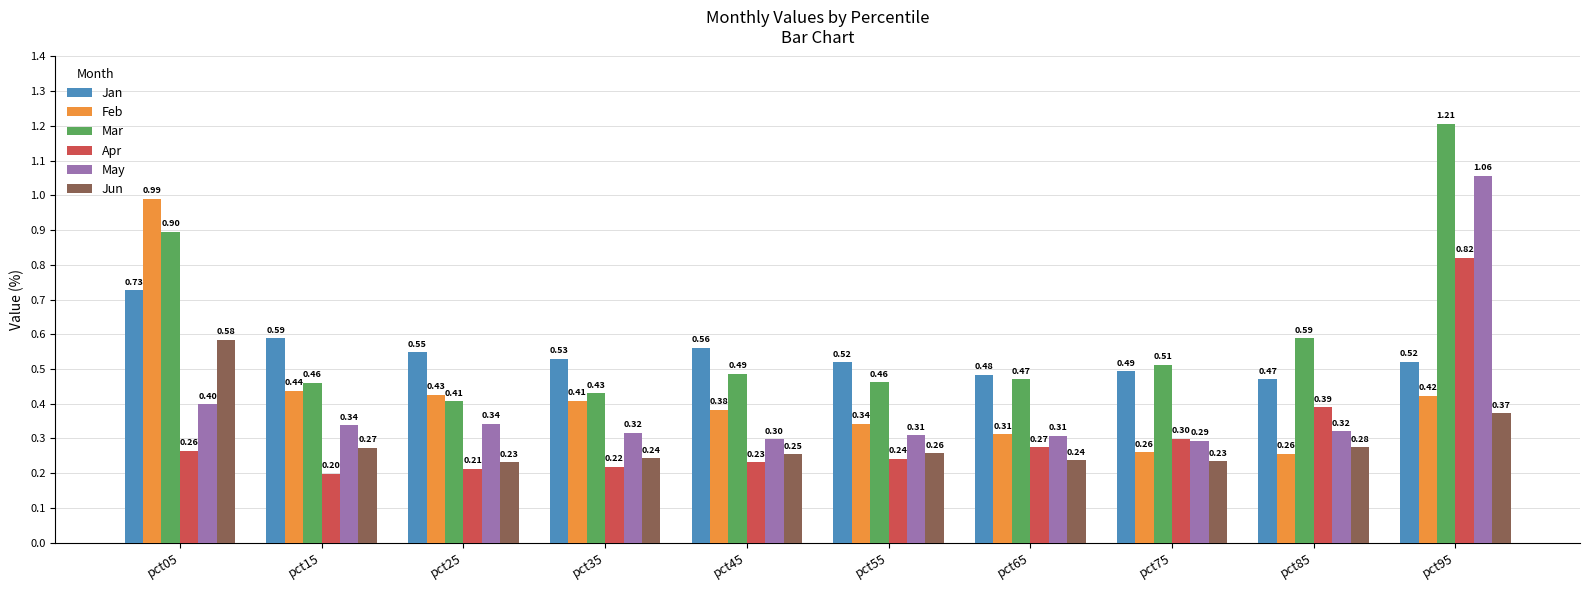

What is the total value across all series at pct15?

2.3